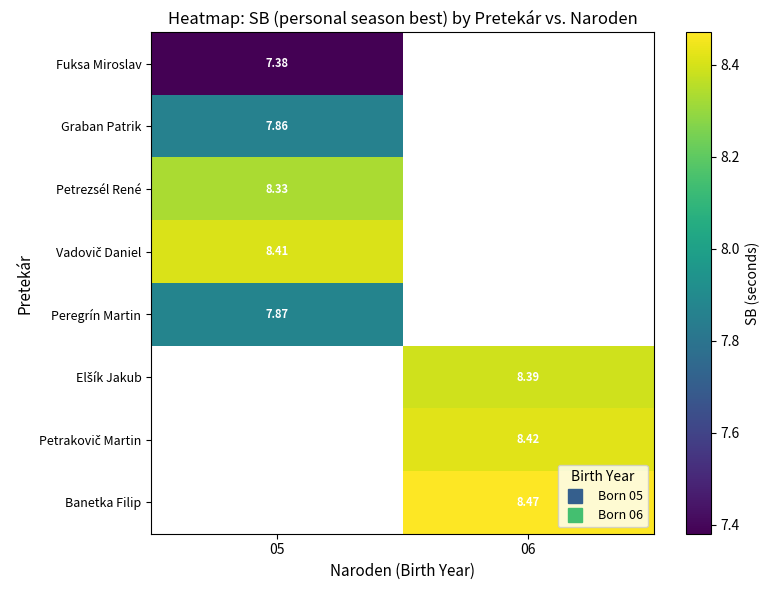

The Peregrín Martin series shows 10.9 at 05. True or false?

False